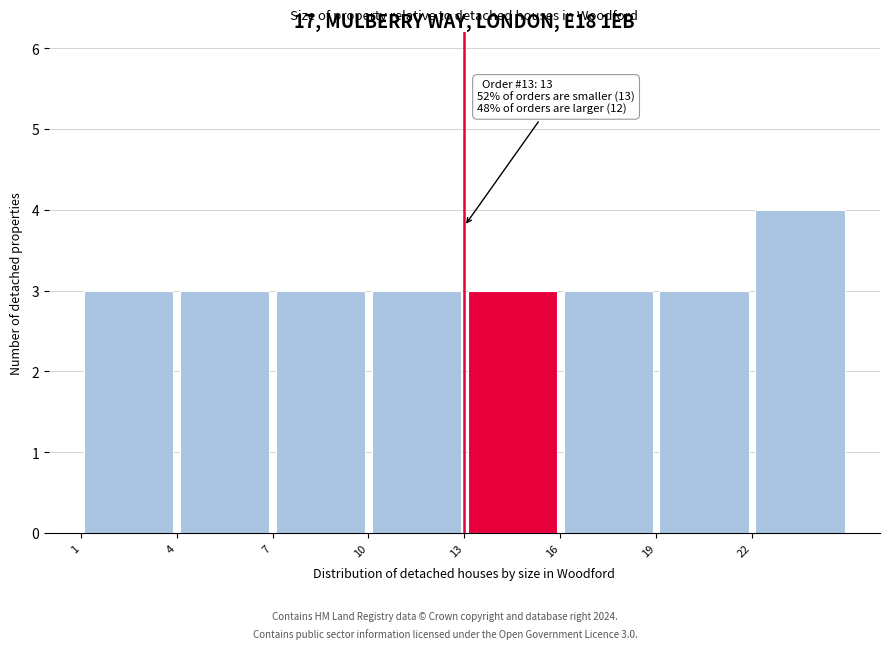

Over which range of the x-axis is the bar tallest?

22 to 25